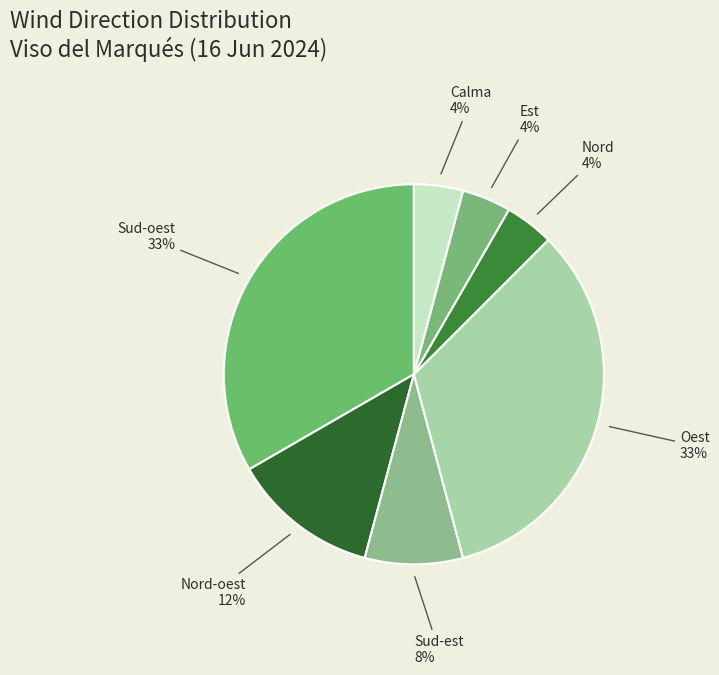

Is there any slice that represents more than half of the pie?

No